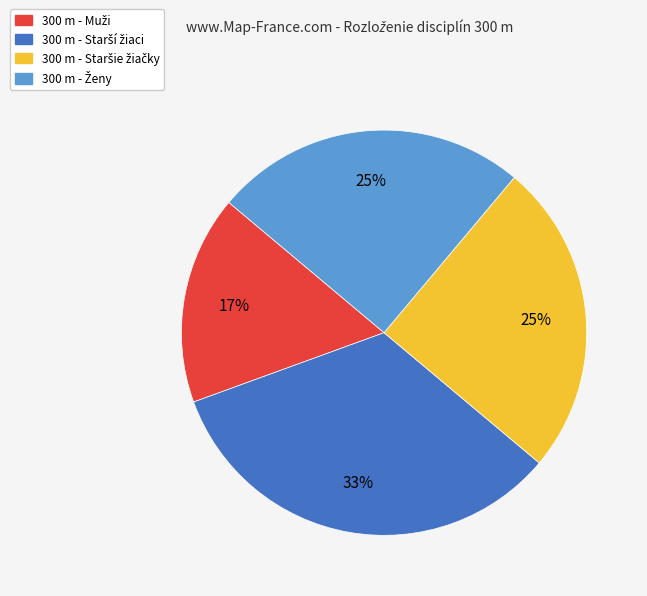

To the nearest percent, what is the average slice percentage?

25%